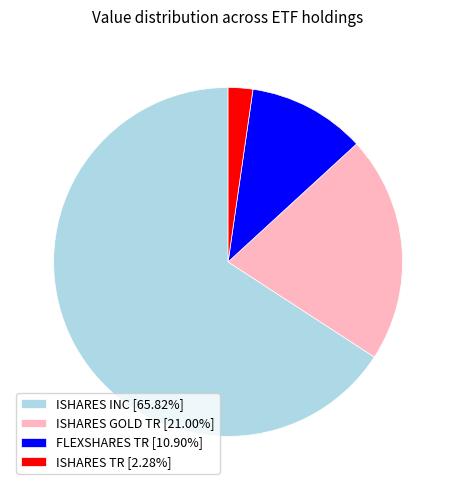

Approximately how many times larger is the value at ISHARES INC [65.82%] compared to FLEXSHARES TR [10.90%]?

6.0